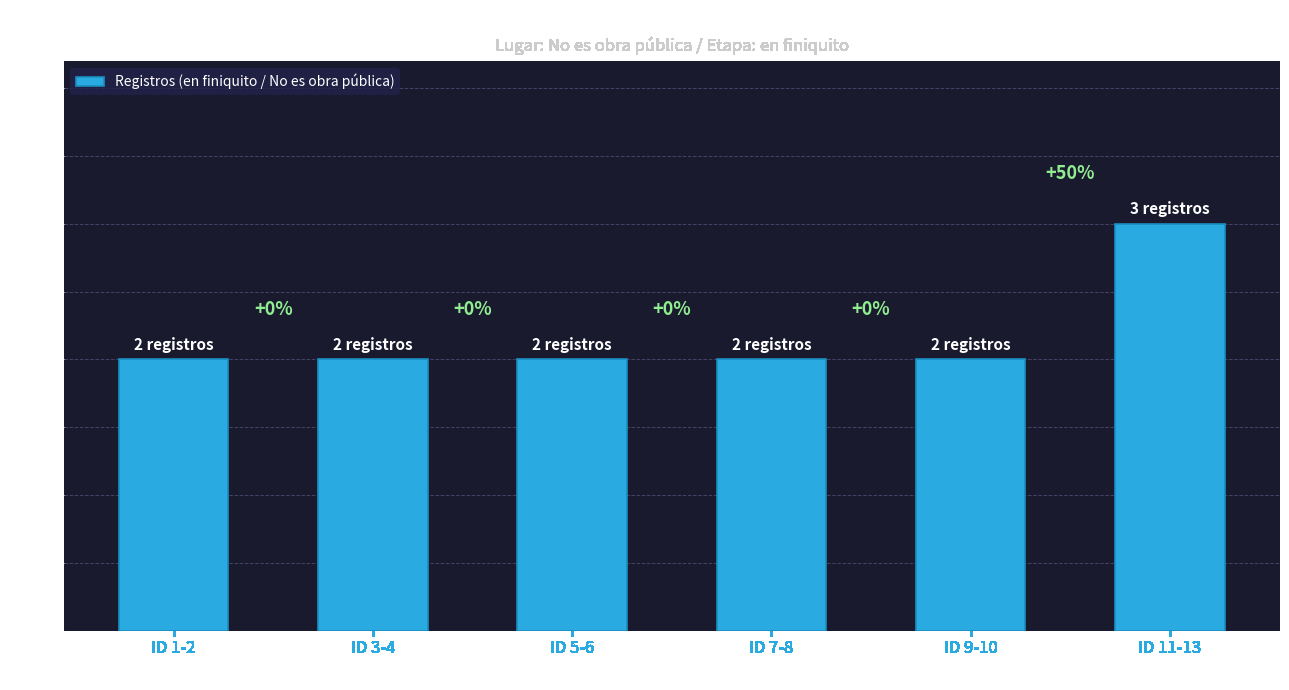

What position from the left is ID 11-13?

6